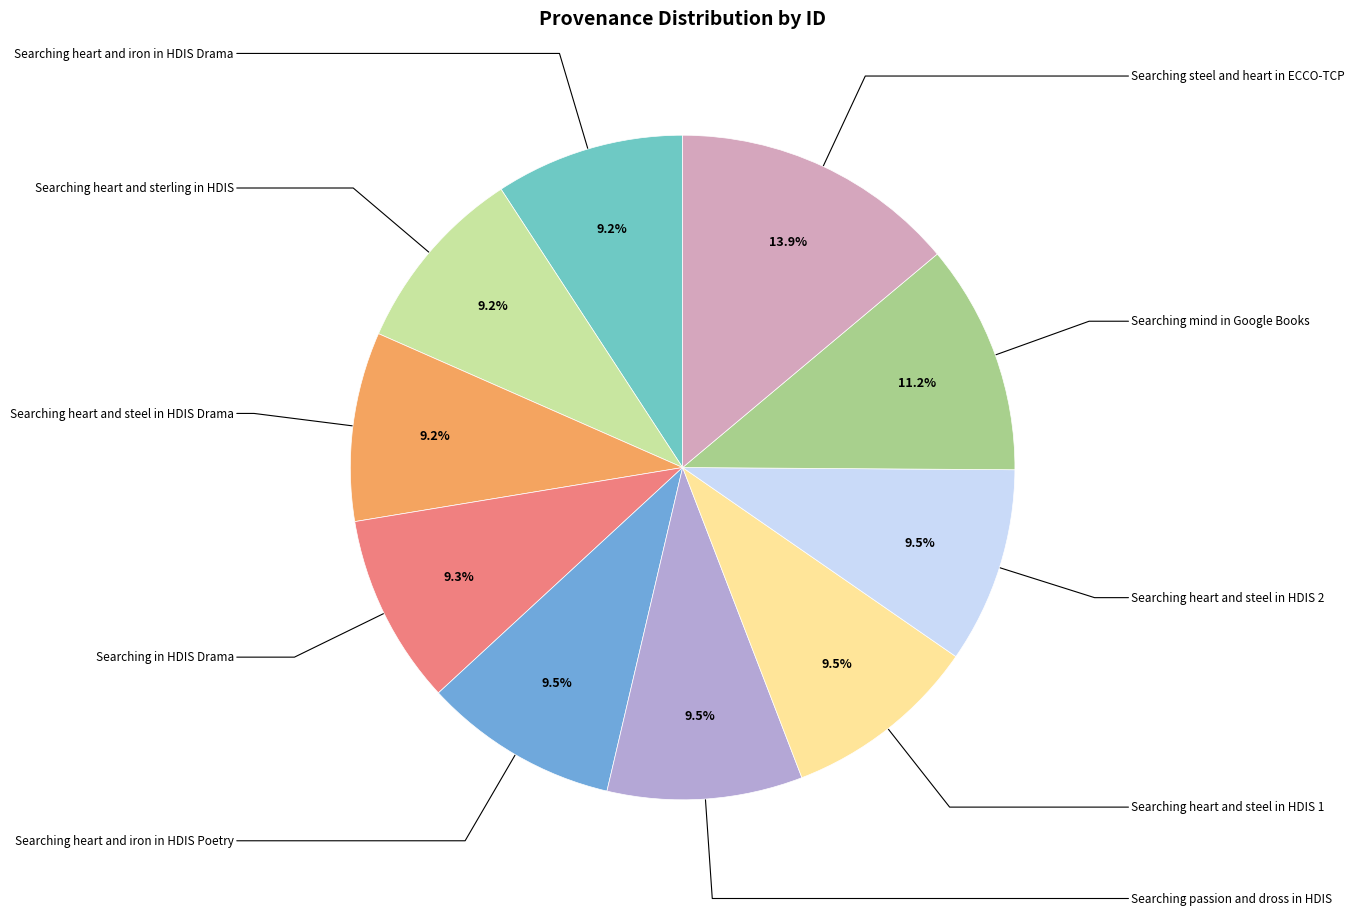

Is it true that Searching heart and steel in HDIS 1 is 10% of the pie?

True